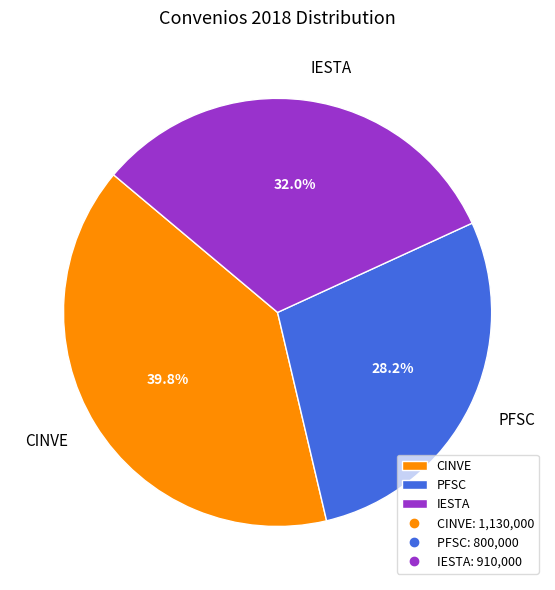

Approximately how many times larger is the value at PFSC compared to CINVE?

0.7